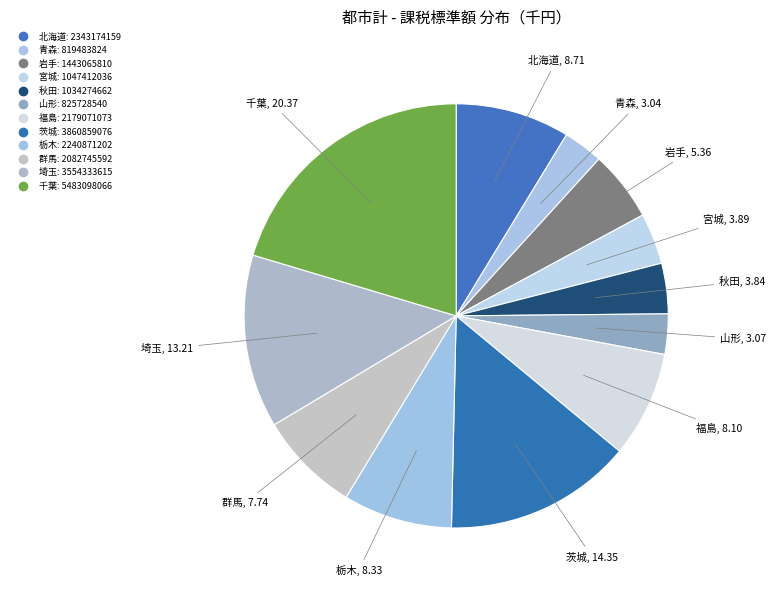

Approximately how many times larger is the value at 山形 compared to 福島?

0.4